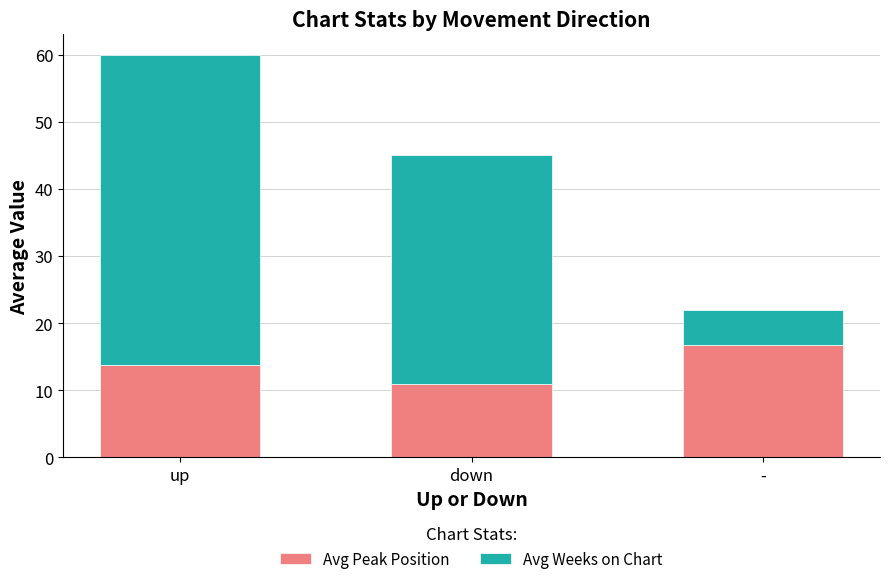

The Avg Peak Position series shows 6.0 at -. True or false?

False